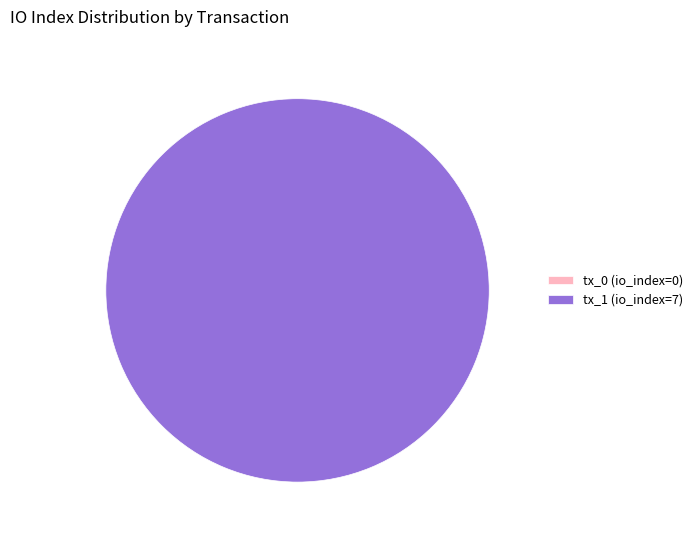

Combined, do tx_0 (io_index=0) and tx_1 (io_index=7) account for over 50%?

Yes